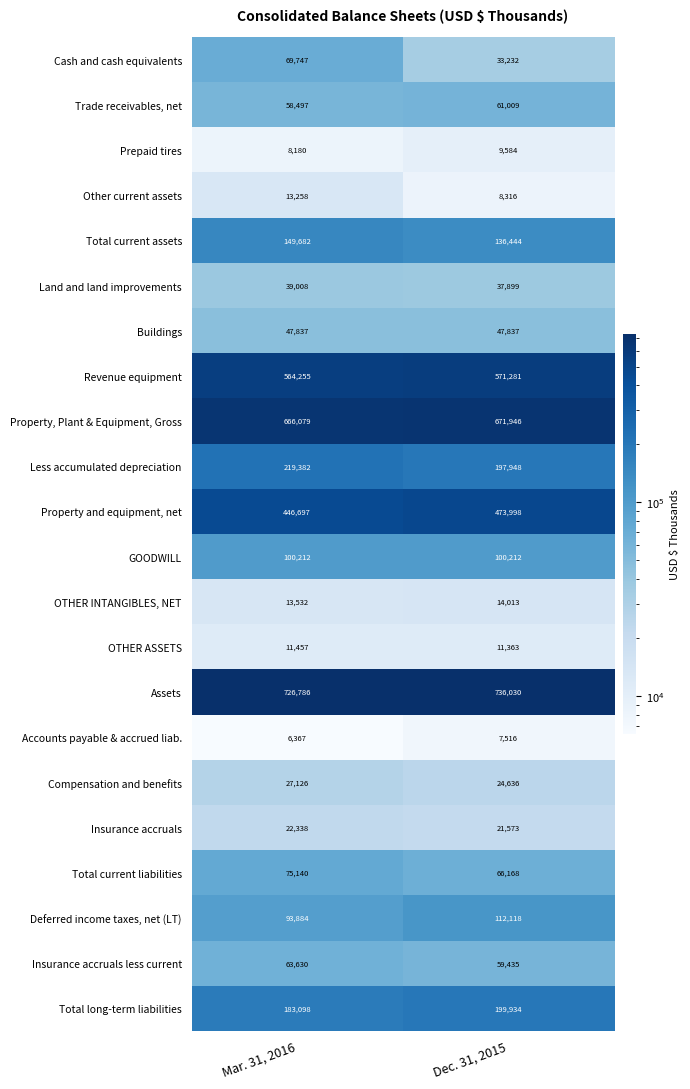

Which series changed the most between Mar. 31, 2016 and Dec. 31, 2015?

Cash and cash equivalents